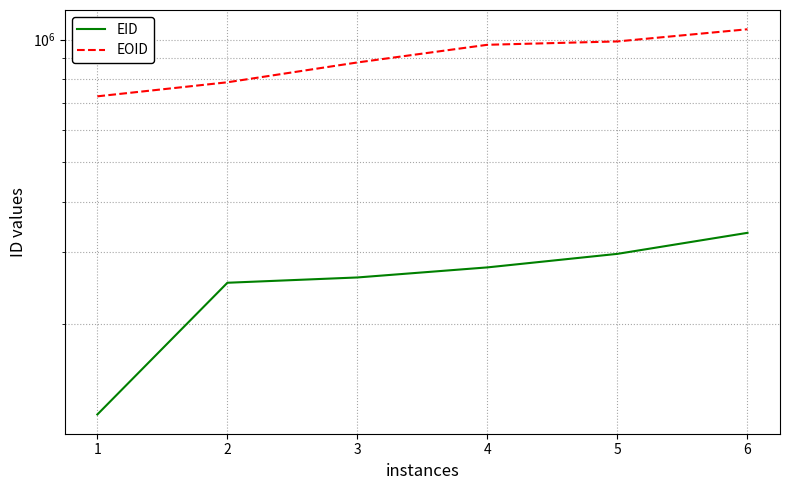

The value of EOID at 5 is 990373. True or false?

True